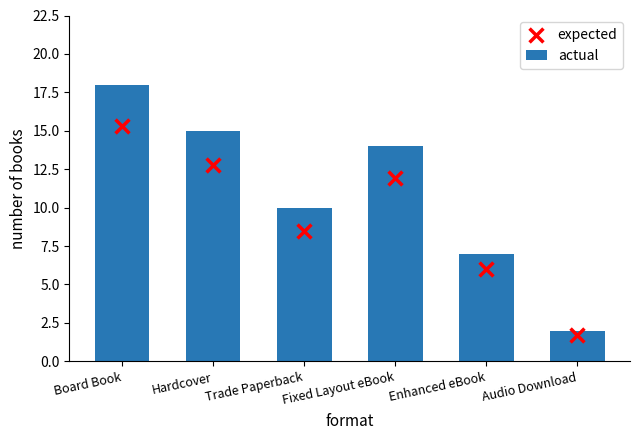

Which series has the largest total across all categories?

actual